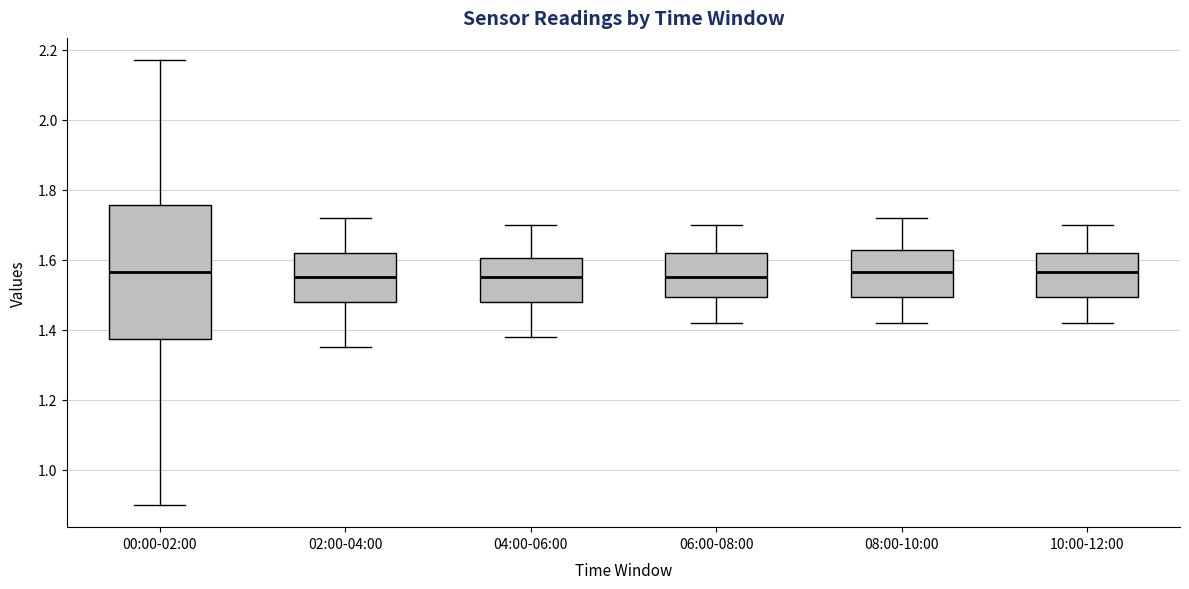

Which box is the tallest, from its lower edge to its upper edge?

00:00-02:00